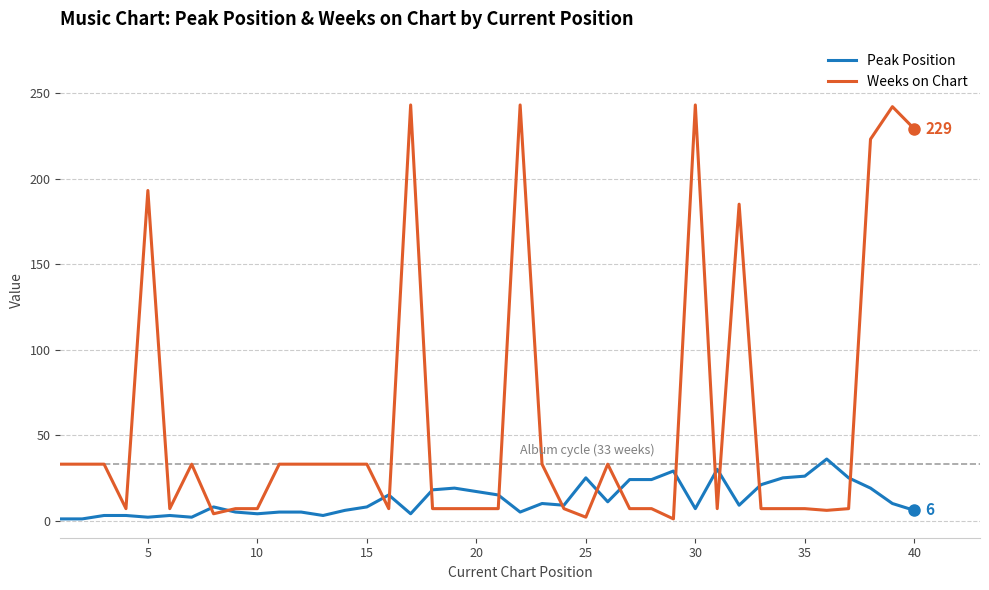

Rank the series by their maximum value, from lowest to highest.

Peak Position, Weeks on Chart